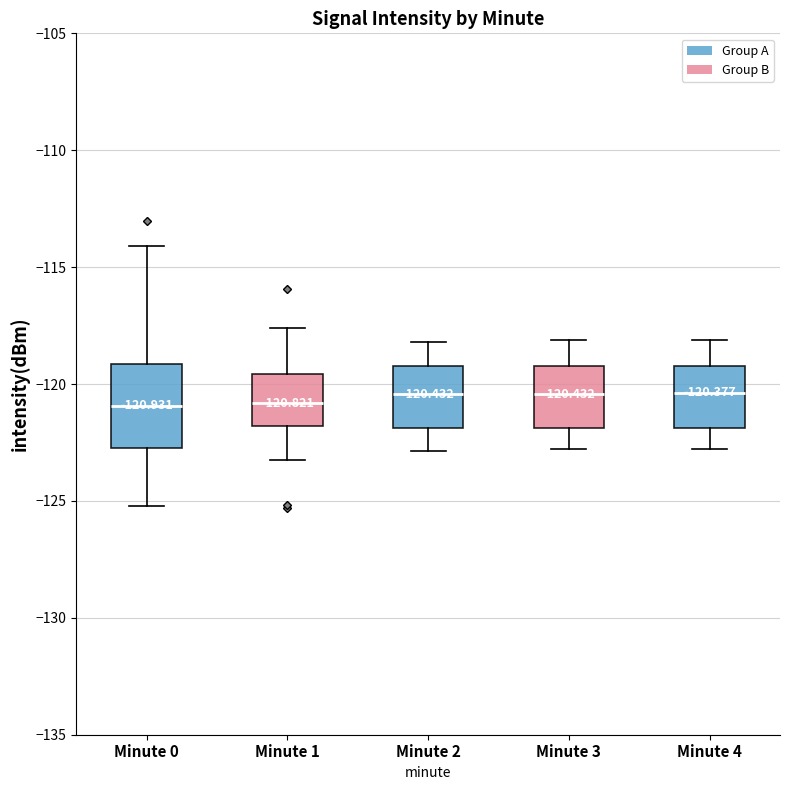

Which box is the tallest, from its lower edge to its upper edge?

Minute 0